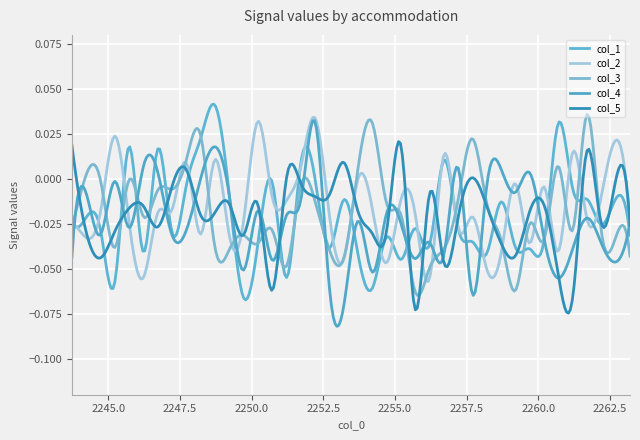

What is the minimum value for col_1?

-0.1